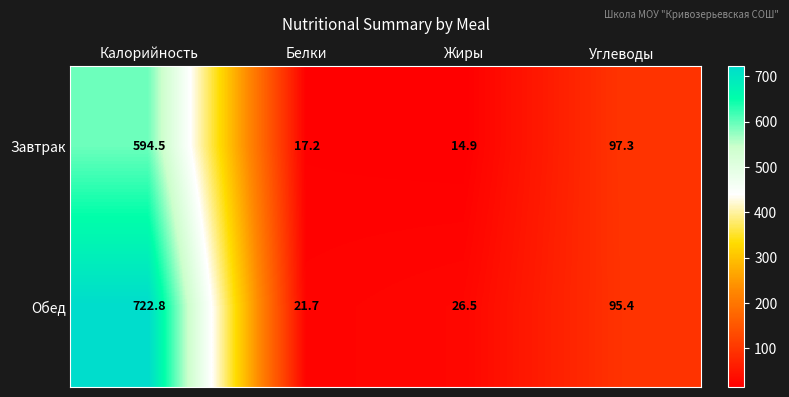

What is the difference between the Завтрак values at Углеводы and Калорийность?

497.2